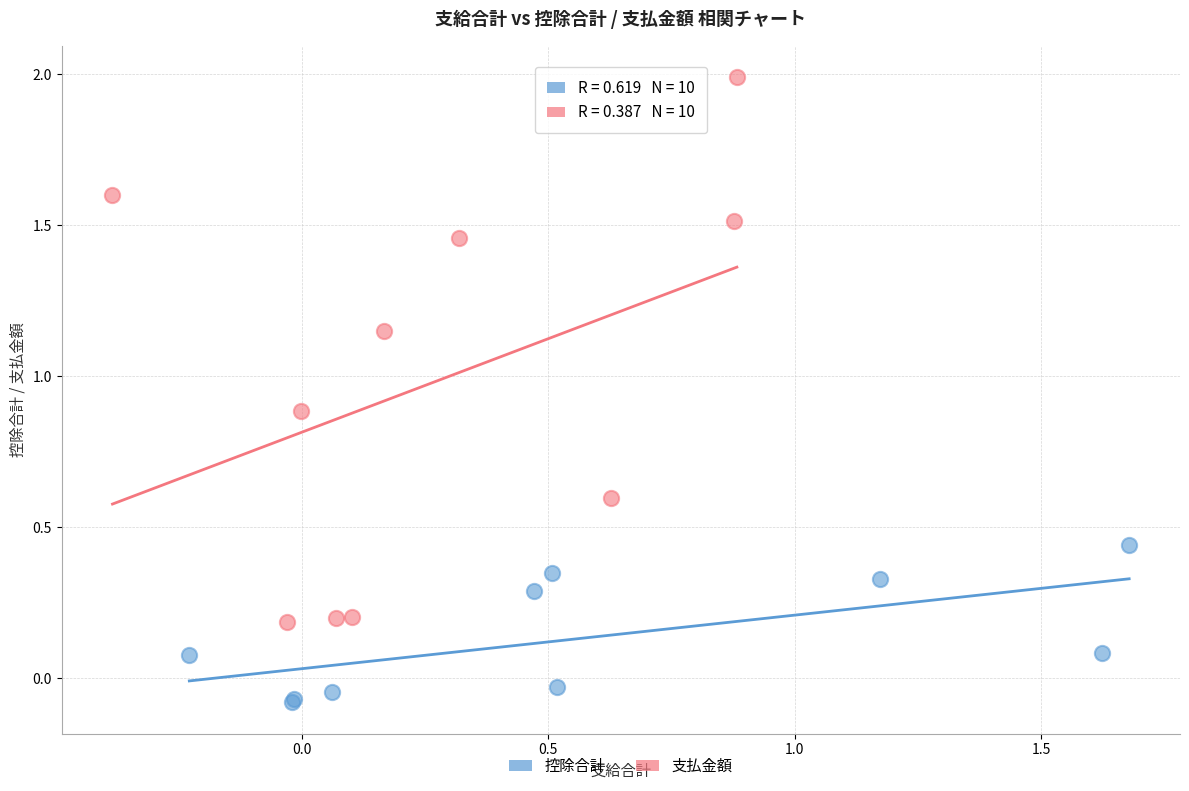

Which series contains the highest Y value?

支払金額